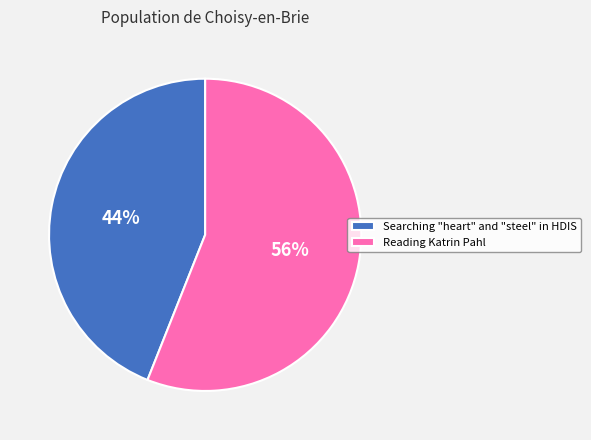

To the nearest percent, what percentage of the pie is Searching "heart" and "steel" in HDIS?

44%